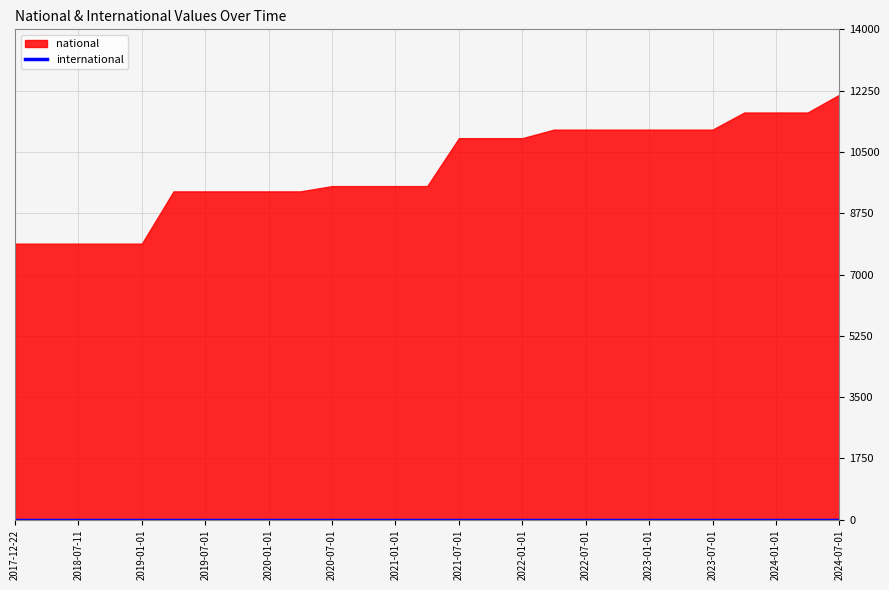

How many lines are shown in the chart?

2